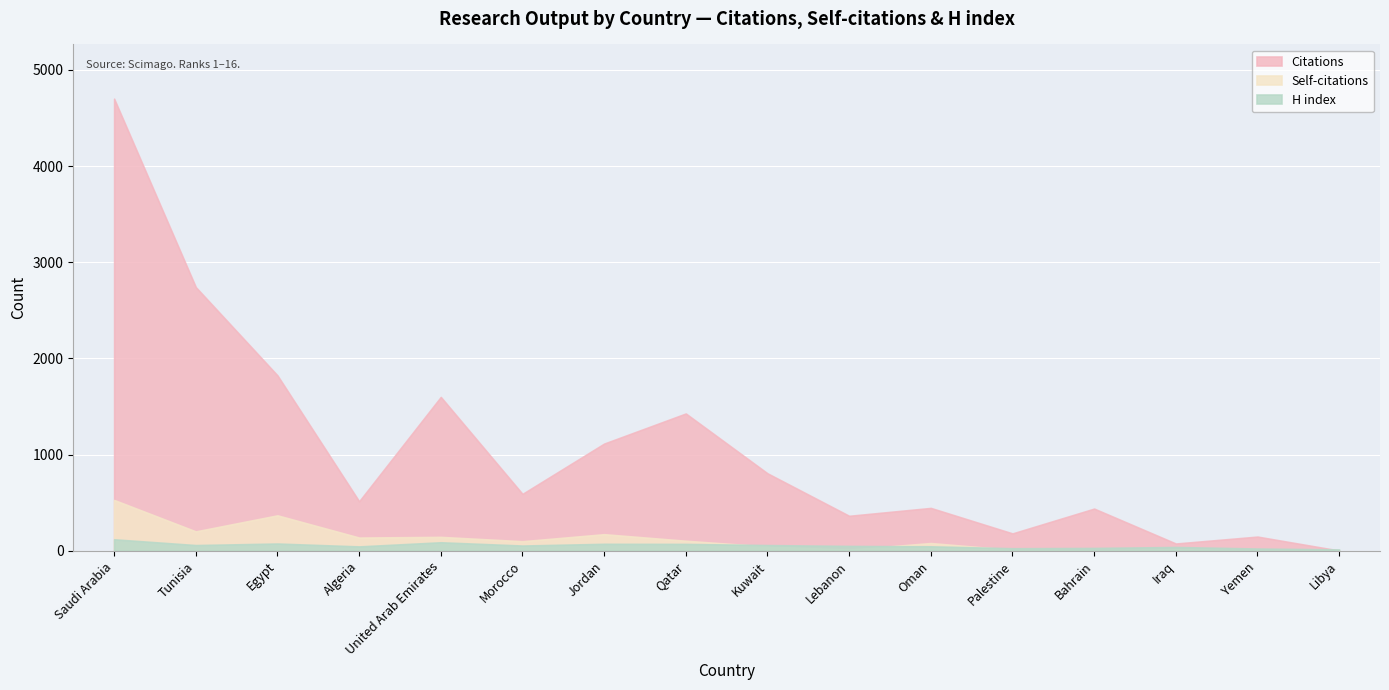

What is the value of the Citations point at the 10th from the left?

364